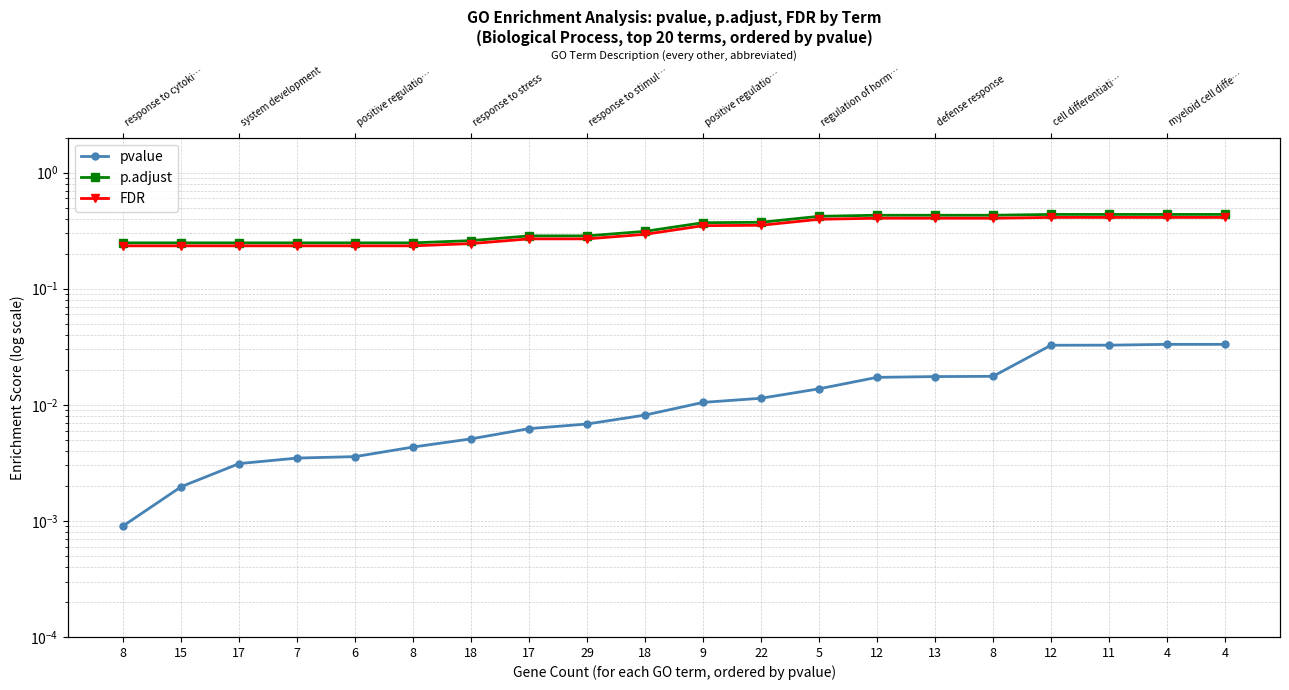

Rank the series by their maximum value, from lowest to highest.

pvalue, FDR, p.adjust